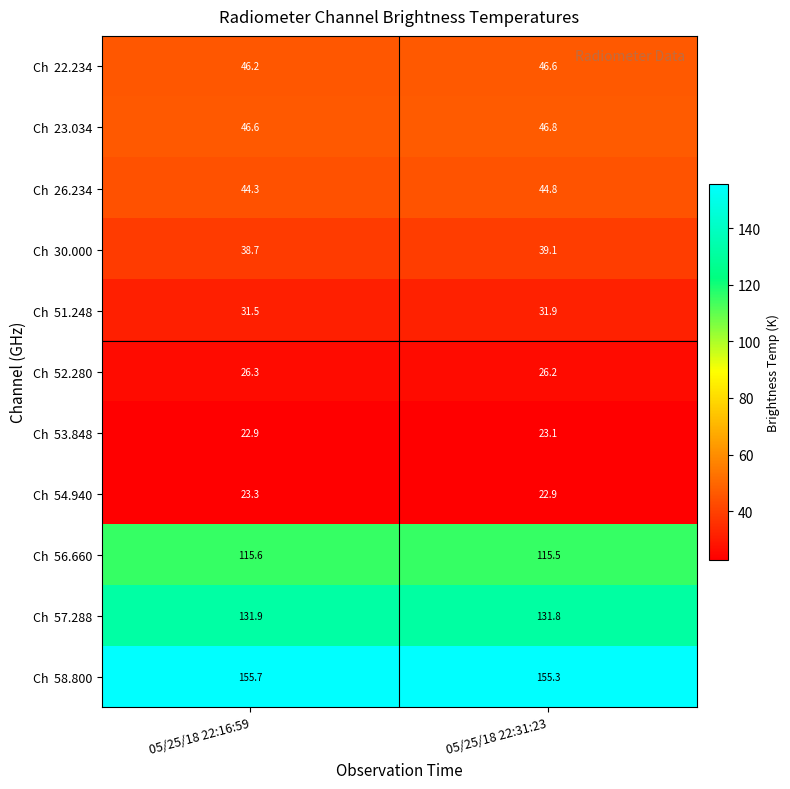

Which category has the highest value across all series?

05/25/18 22:16:59